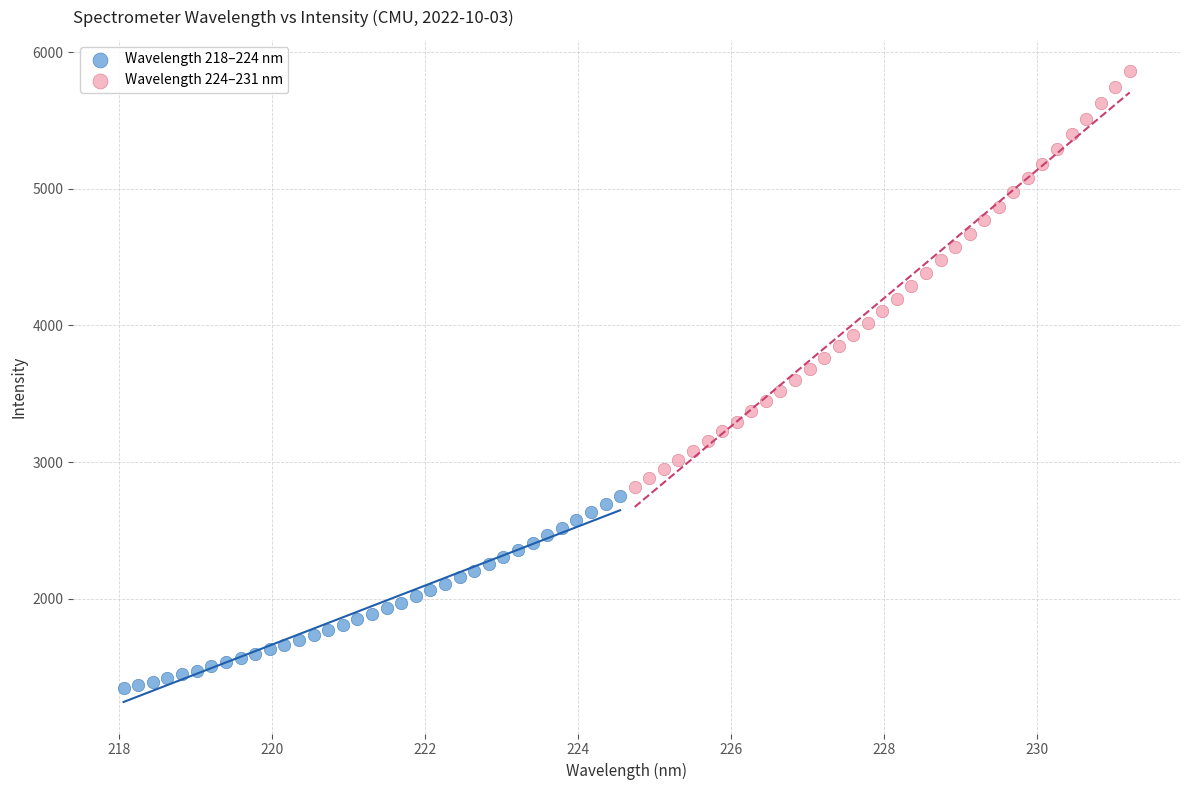

Which series contains the highest Y value?

Wavelength 224–231 nm